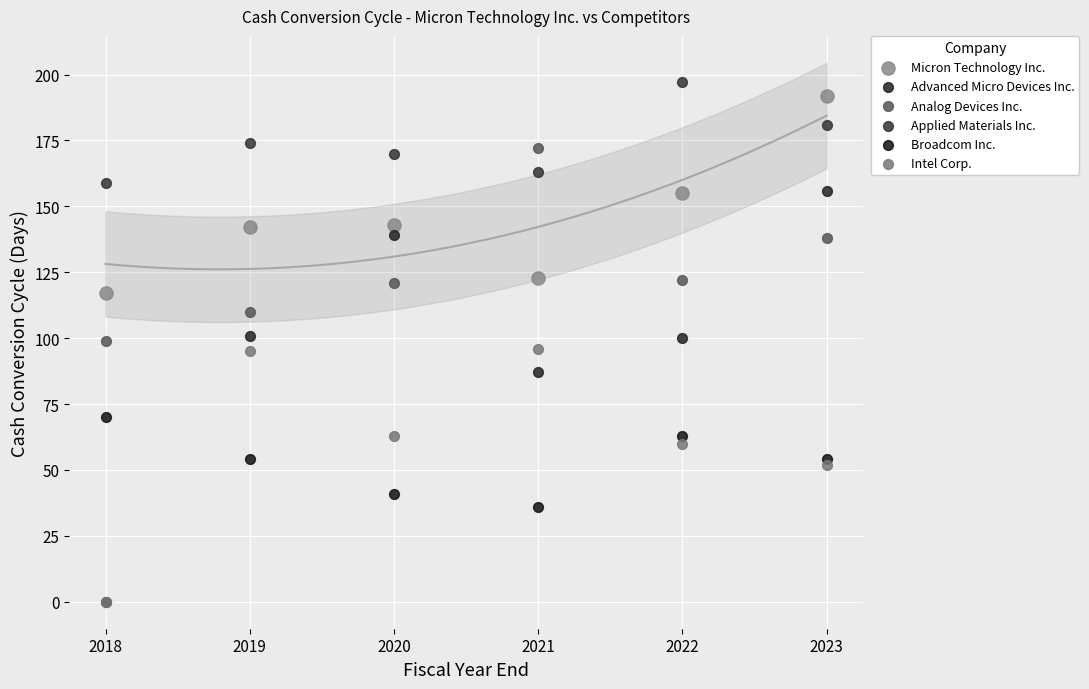

Which series has the widest spread of Y values?

Advanced Micro Devices Inc.